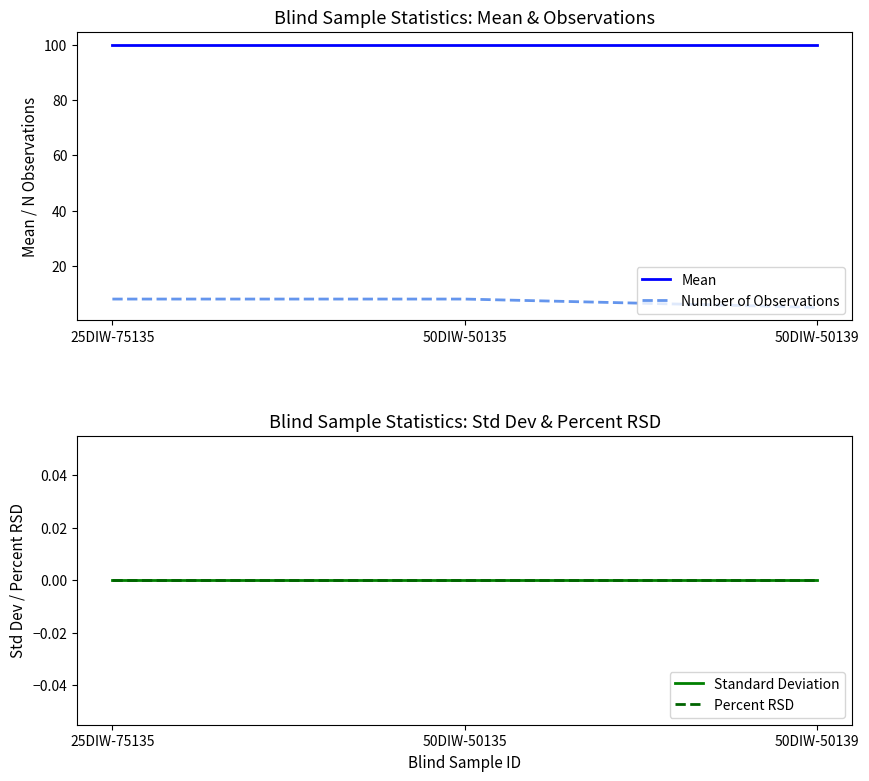

The value of Standard Deviation at 50DIW-50139 is 0. True or false?

True